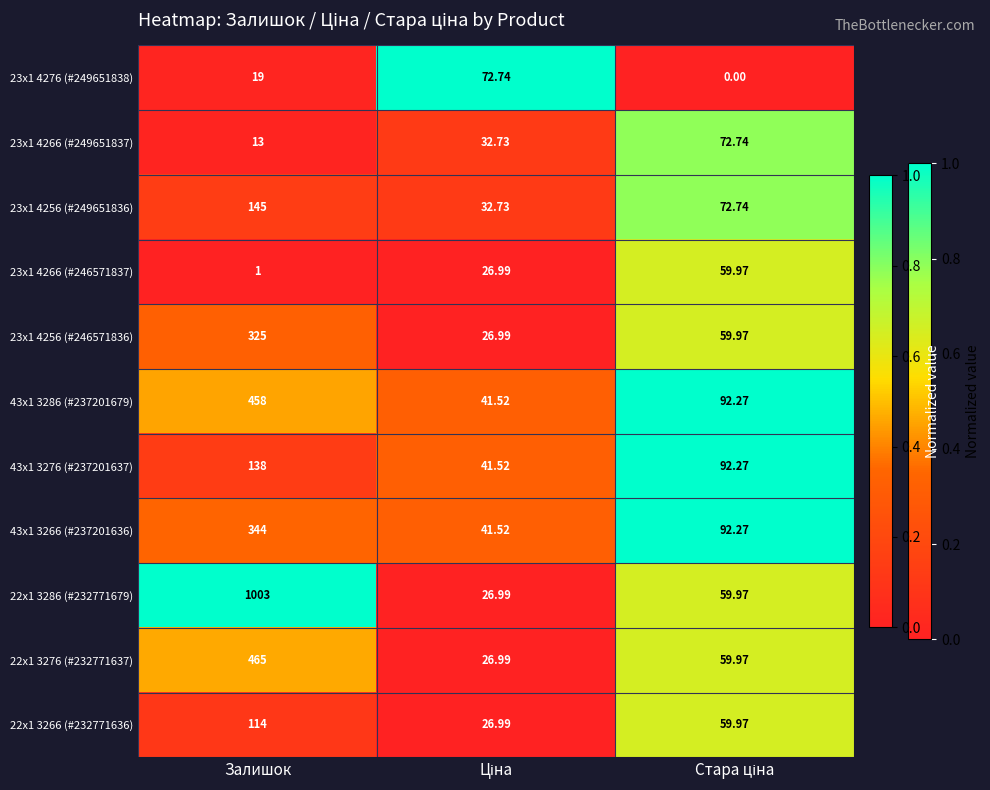

Which series has the largest range (max minus min)?

22x1 3286 (#232771679)